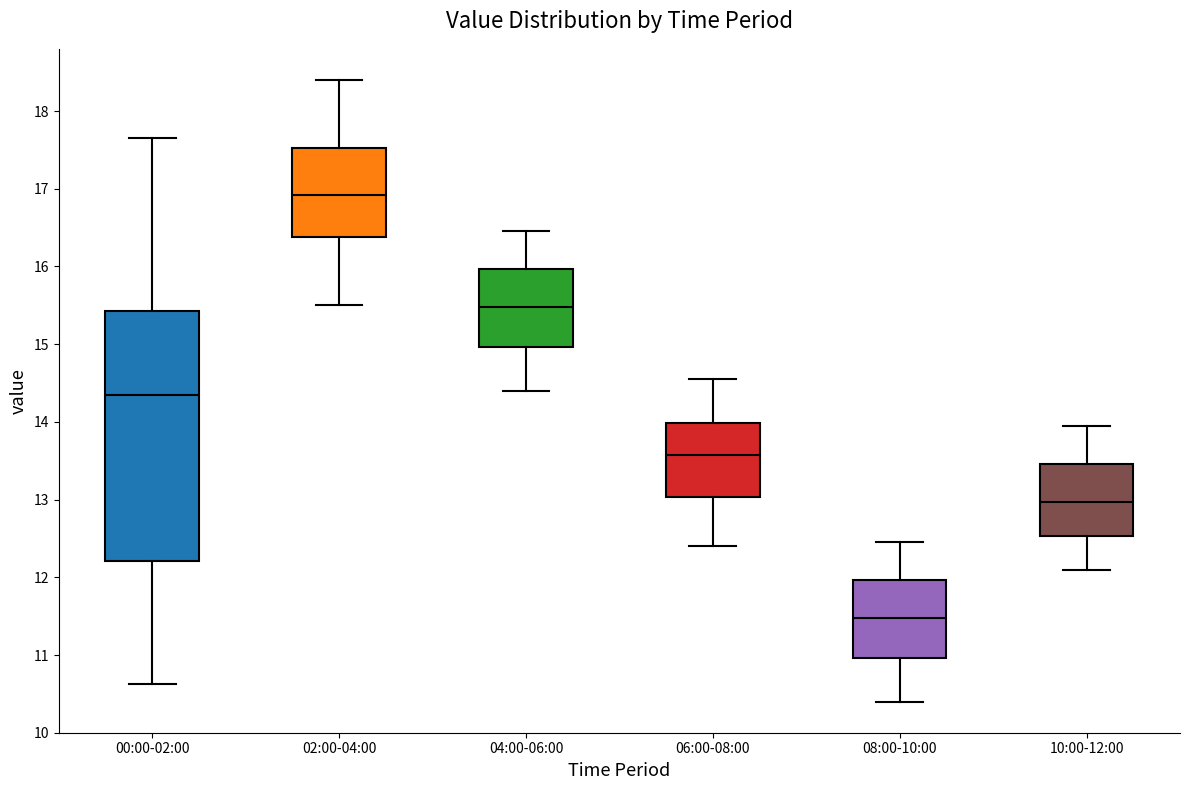

Reading left to right, read every box against the y-axis: the position of its median line, the range the box covers, and the ends of its whiskers. The values are not printed on the chart, so give them approximately, as read against the axis.

00:00-02:00: median 14.4, box 12.2 to 15.4, whiskers 10.6 to 17.7
02:00-04:00: median 16.9, box 16.4 to 17.5, whiskers 15.5 to 18.4
04:00-06:00: median 15.5, box 15.0 to 16.0, whiskers 14.4 to 16.5
06:00-08:00: median 13.6, box 13.0 to 14.0, whiskers 12.4 to 14.6
08:00-10:00: median 11.5, box 11.0 to 12.0, whiskers 10.4 to 12.5
10:00-12:00: median 13.0, box 12.5 to 13.5, whiskers 12.1 to 14.0